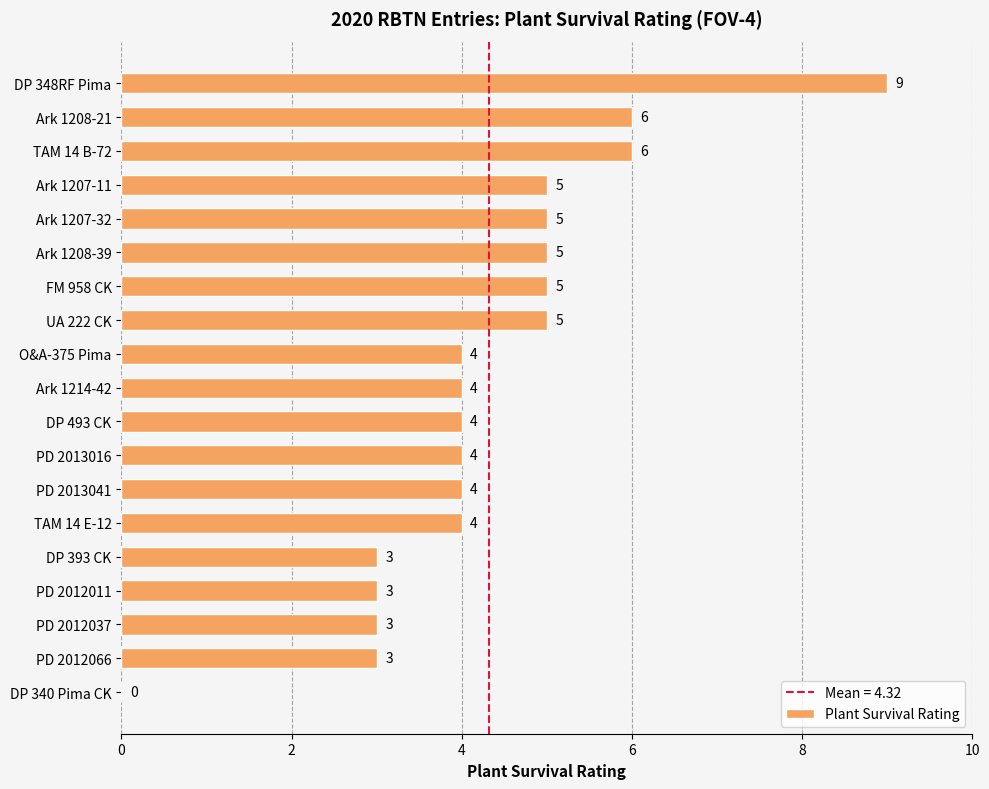

Approximately how many times larger is the value at DP 348RF Pima compared to FM 958 CK?

1.8